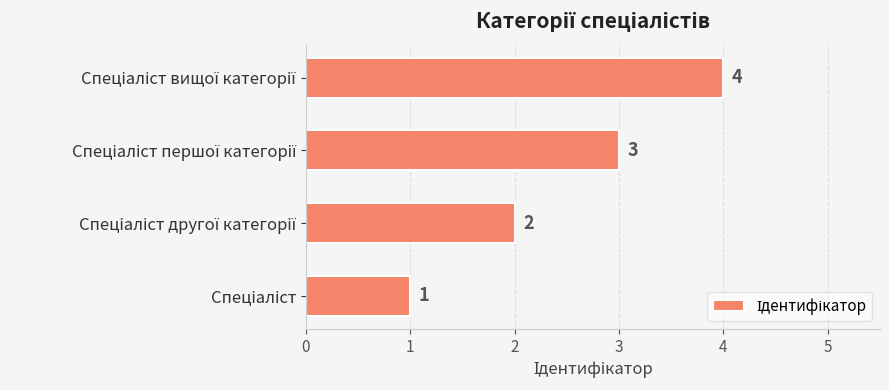

How many values are below 3?

2